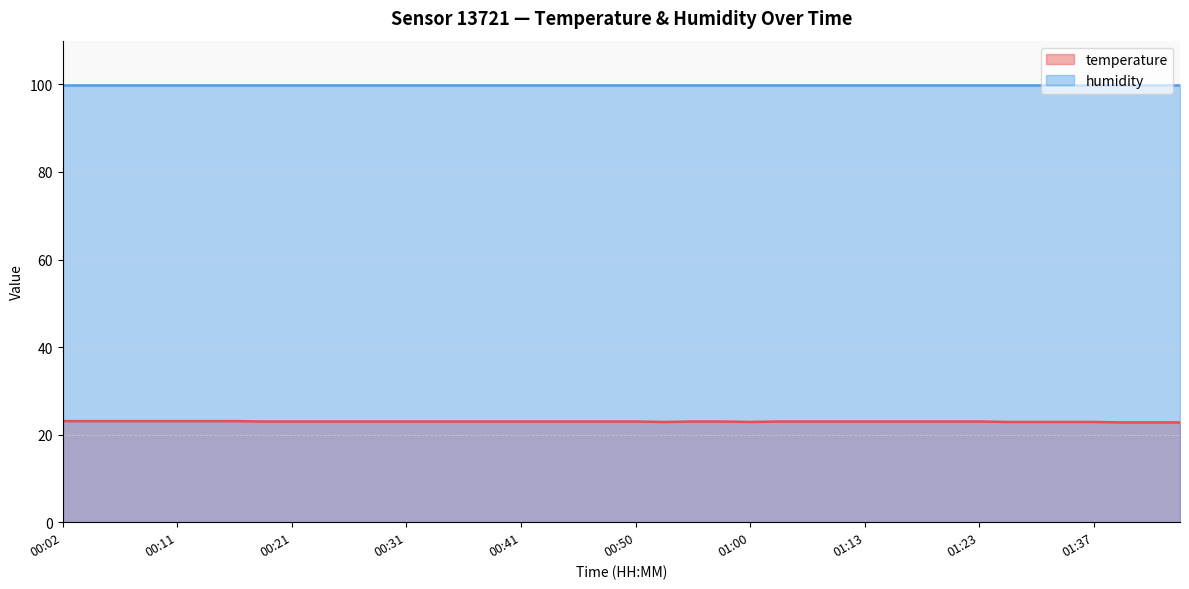

Rank the series at 00:41 from lowest to highest value.

temperature, humidity